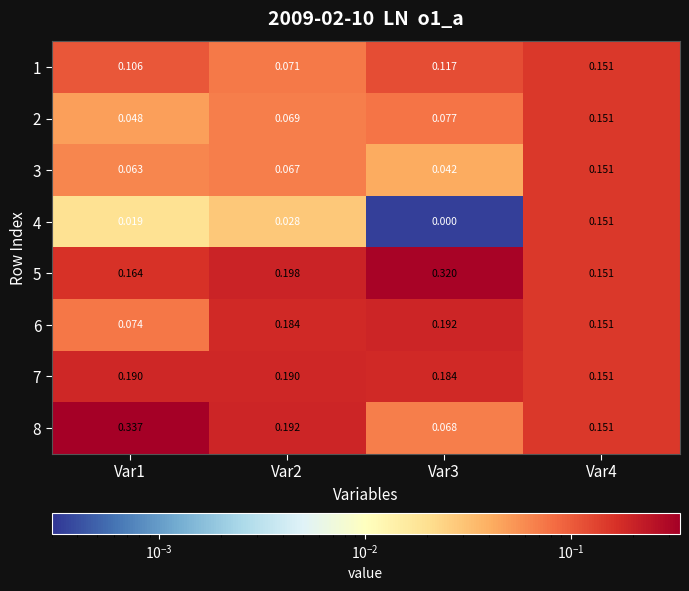

Which series has the largest total across all categories?

5